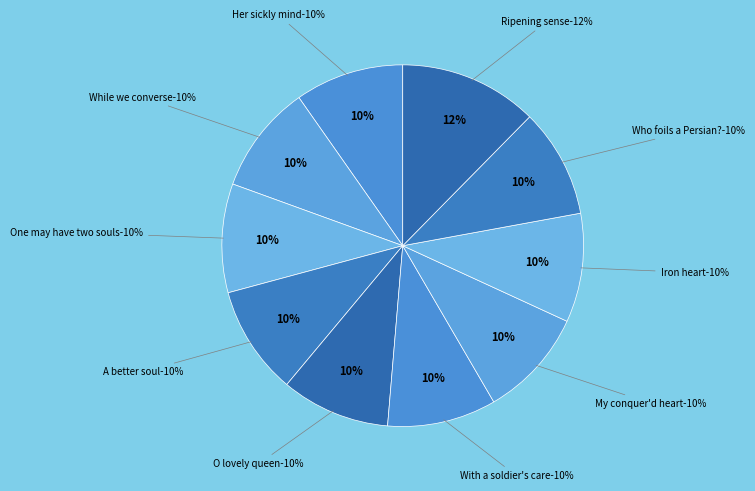

Does Is there a man whose iron heart represent more than half of the total?

No